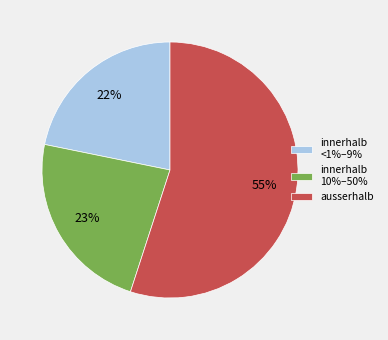

What percentage is the ausserhalb slice, to the nearest percent?

55%